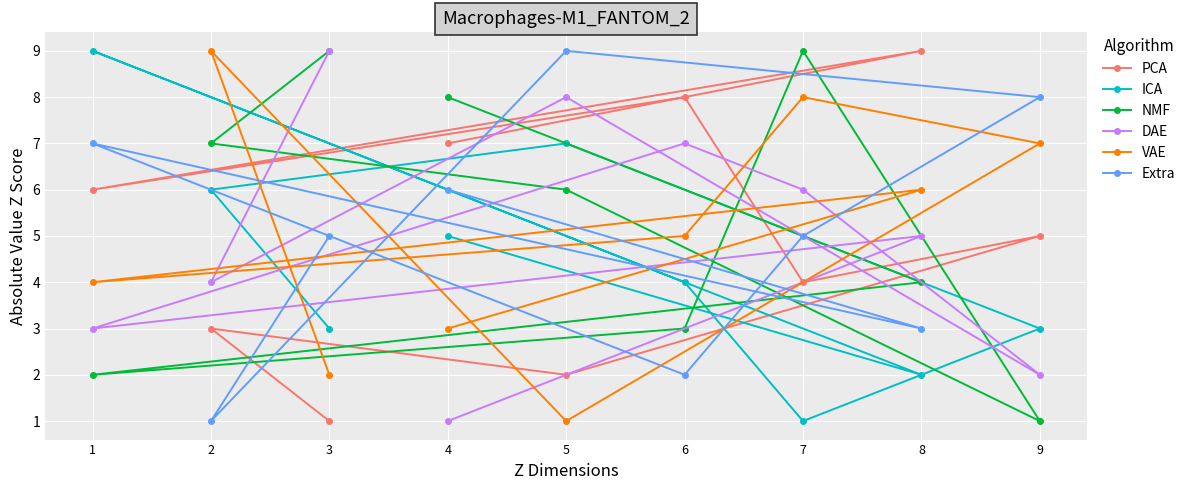

What is the average value of the DAE series?

5